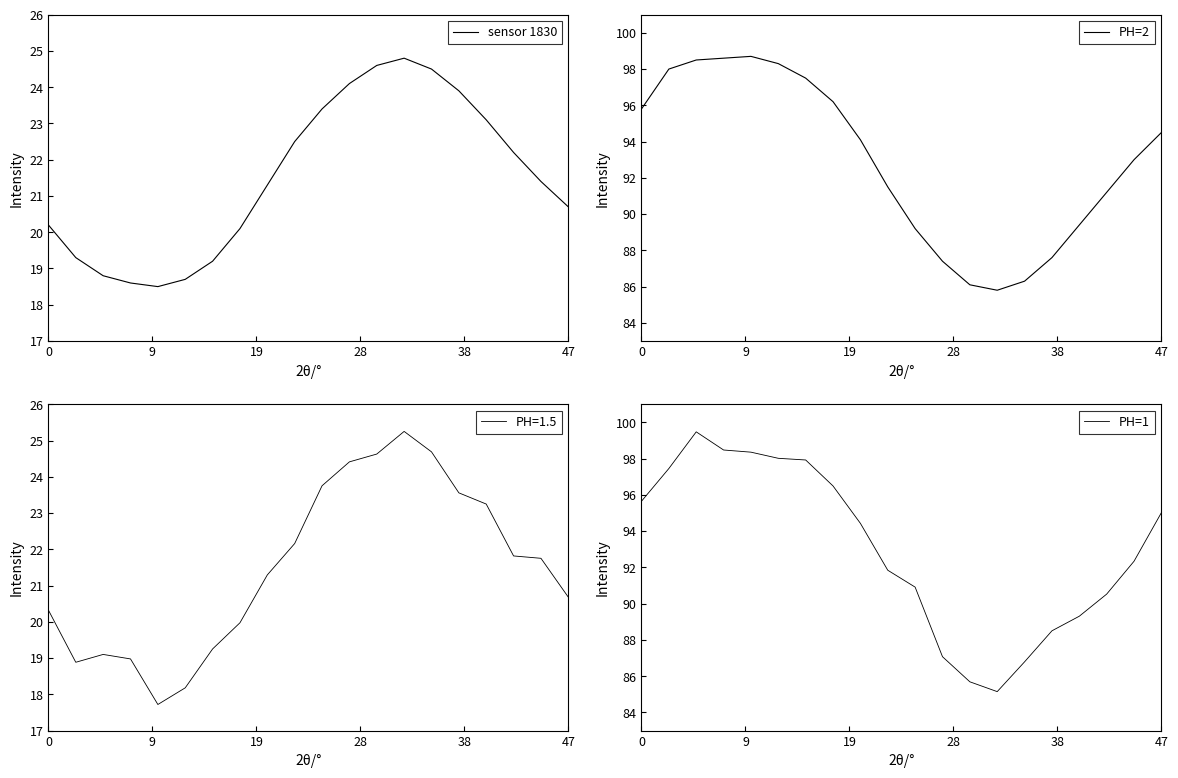

How many lines are shown in the chart?

3